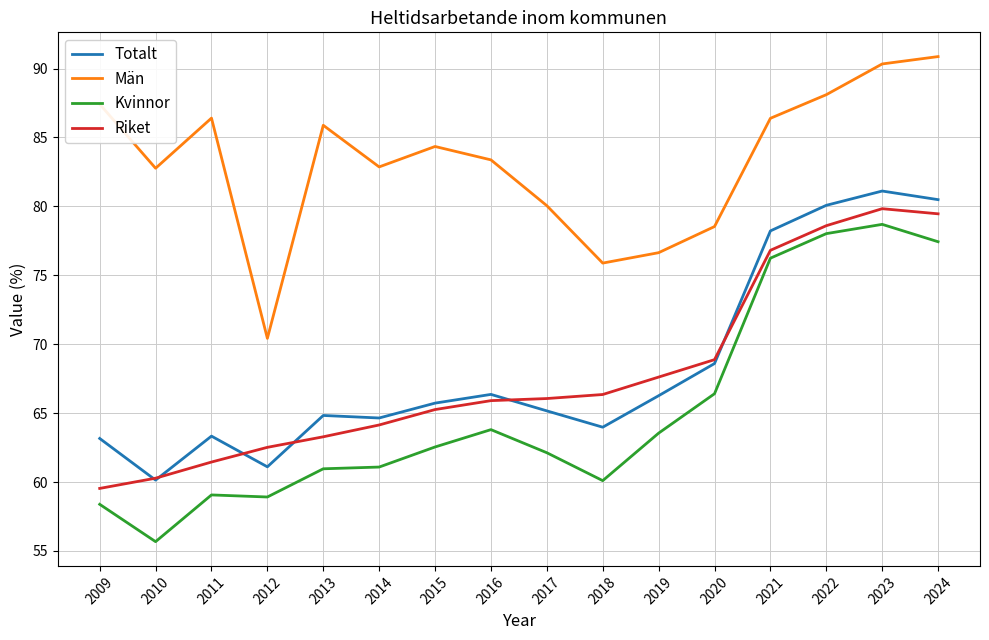

What is the spread (max minus min) of values at 2017?

17.9